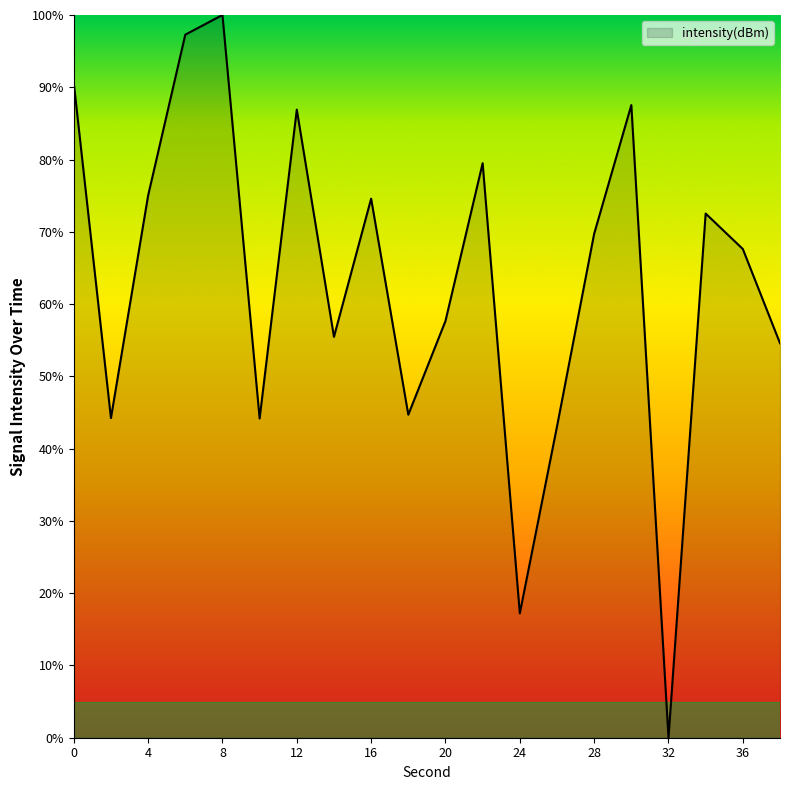

What is the difference between the maximum and minimum values?

100.0